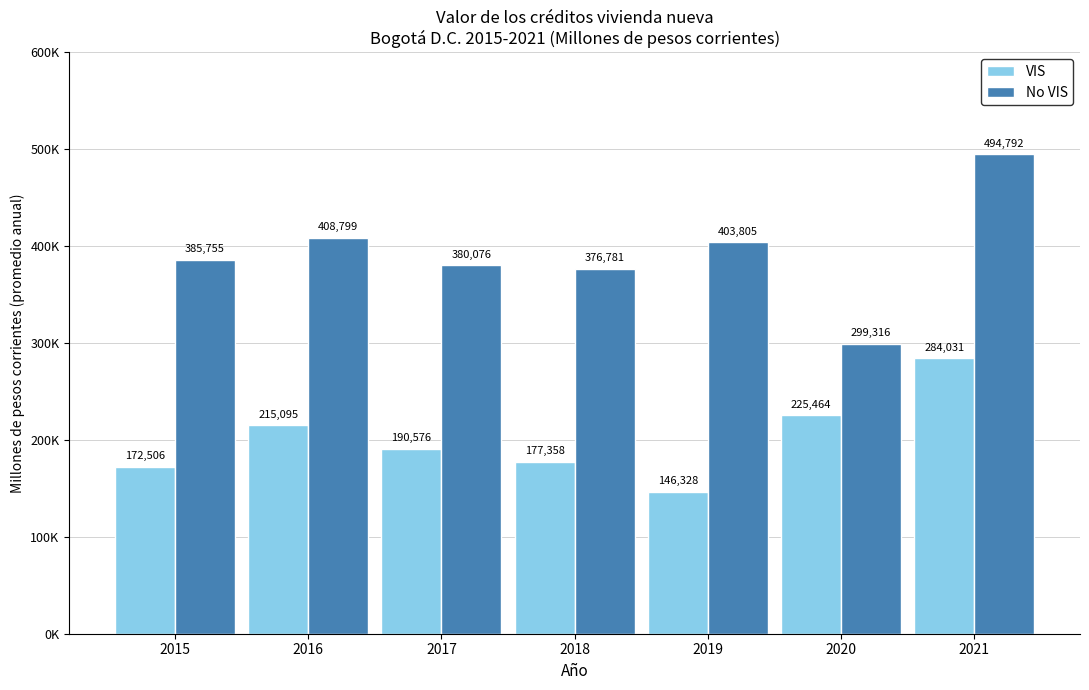

The value of VIS at 2021 is 90991.5. True or false?

False